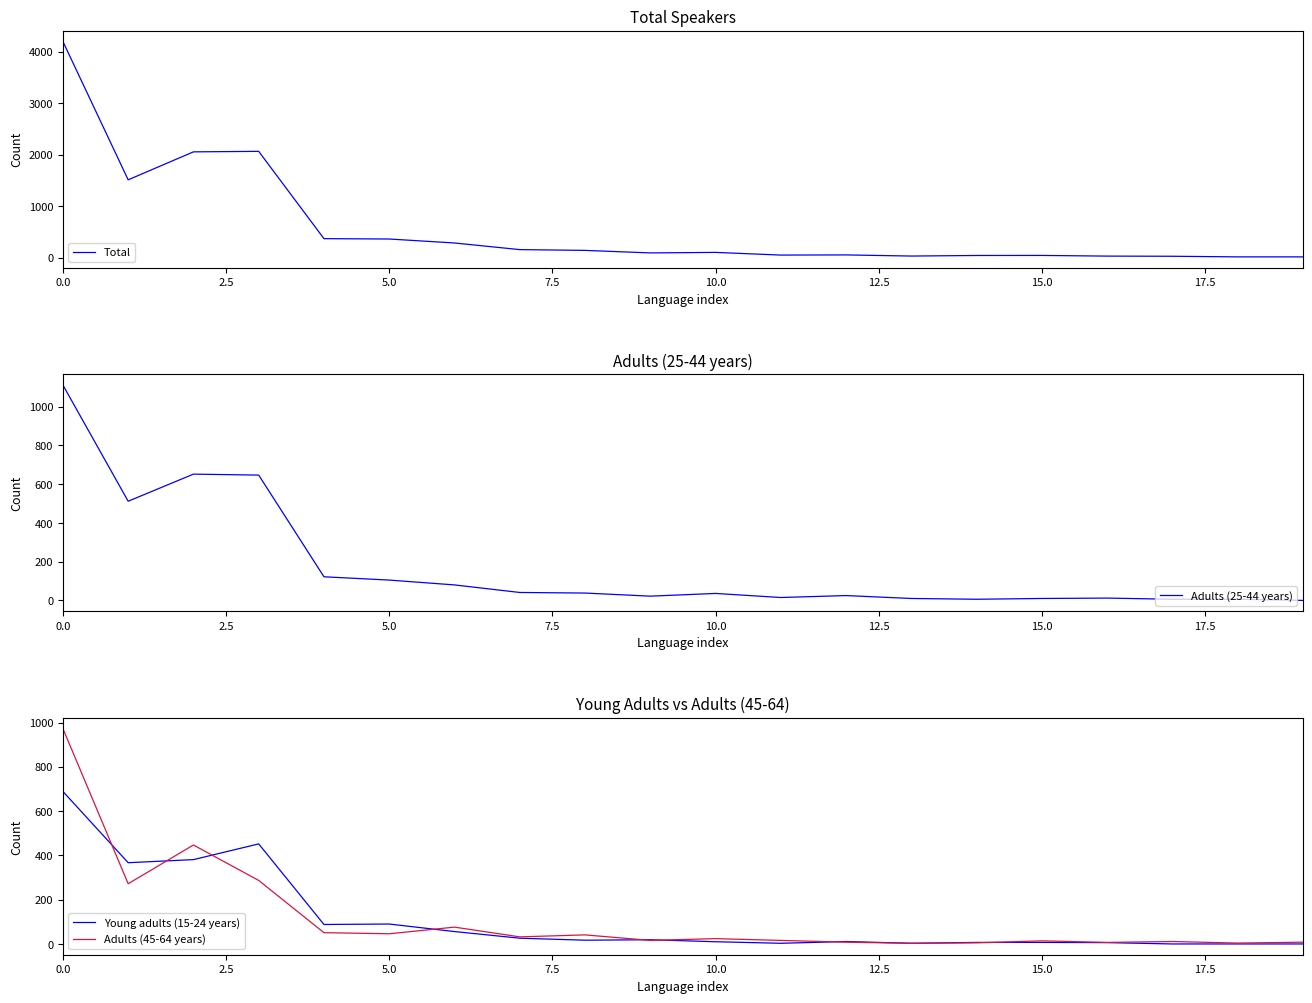

Does the chart display data point markers on the line(s)?

No